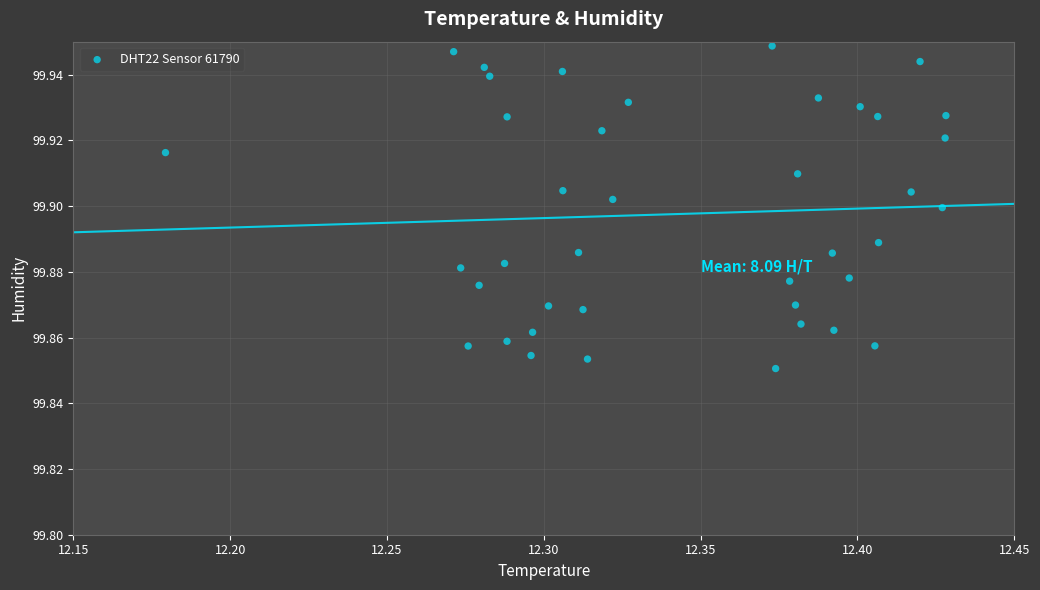

Count the number of points in this scatter plot.

40